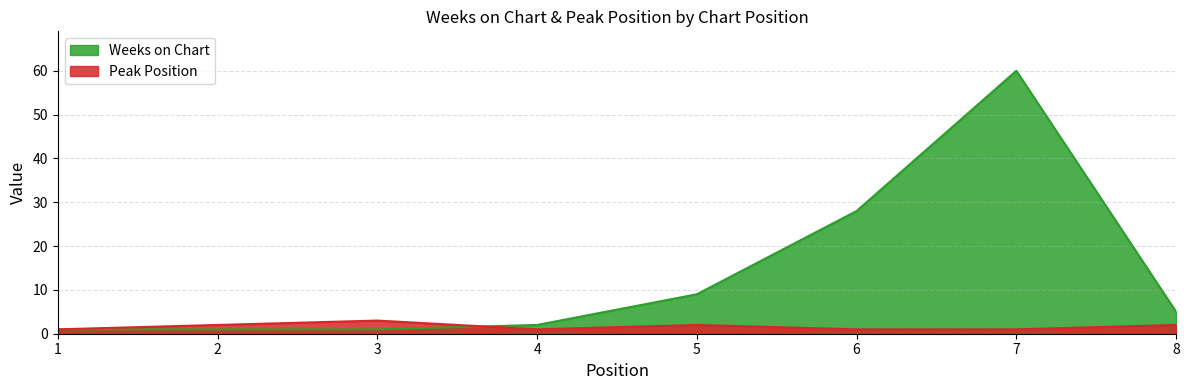

List the series in order of their peak value, lowest first.

Peak Position, Weeks on Chart